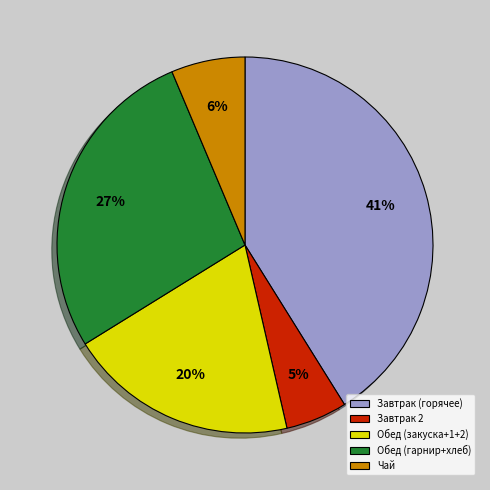

Does any single category account for the majority?

No